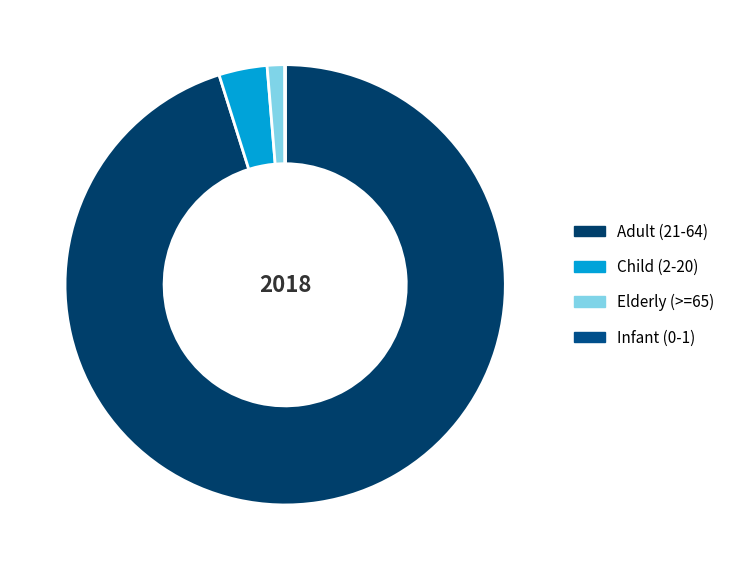

To the nearest percent, what is the difference between the Adult (21-64) and Infant (0-1) slice percentages?

95%